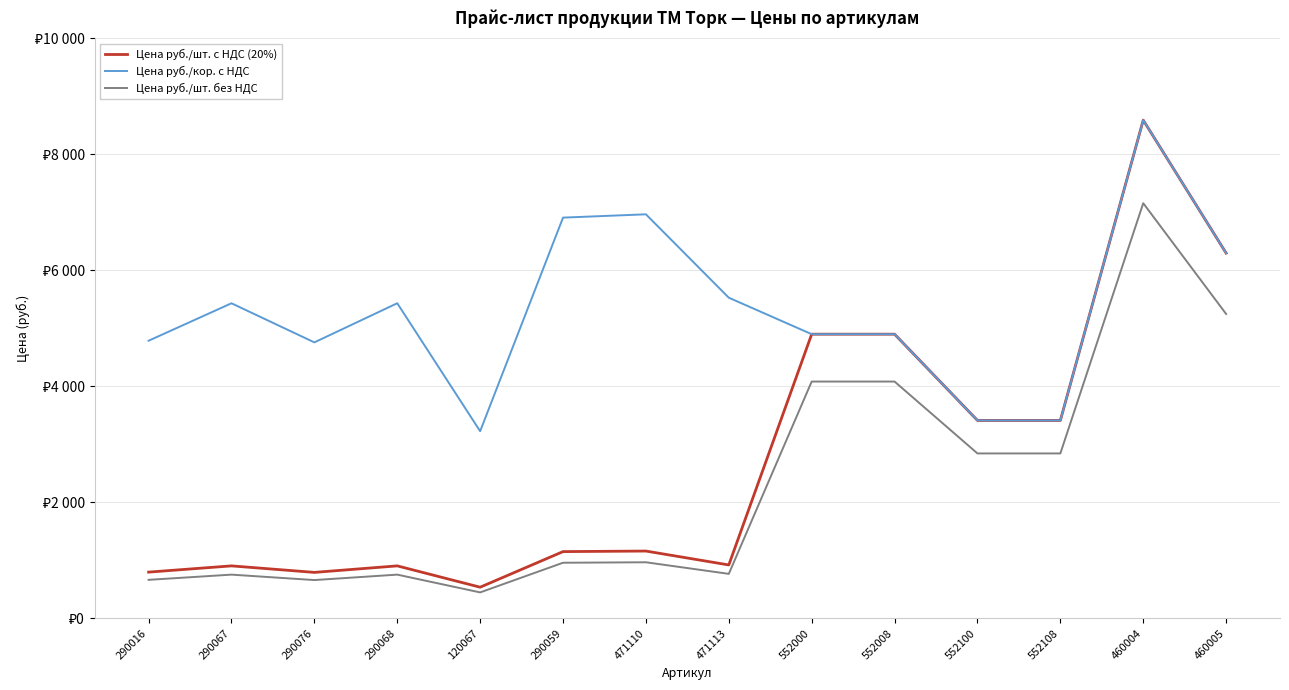

Which series has the widest spread of values?

Цена руб./шт. с НДС (20%)